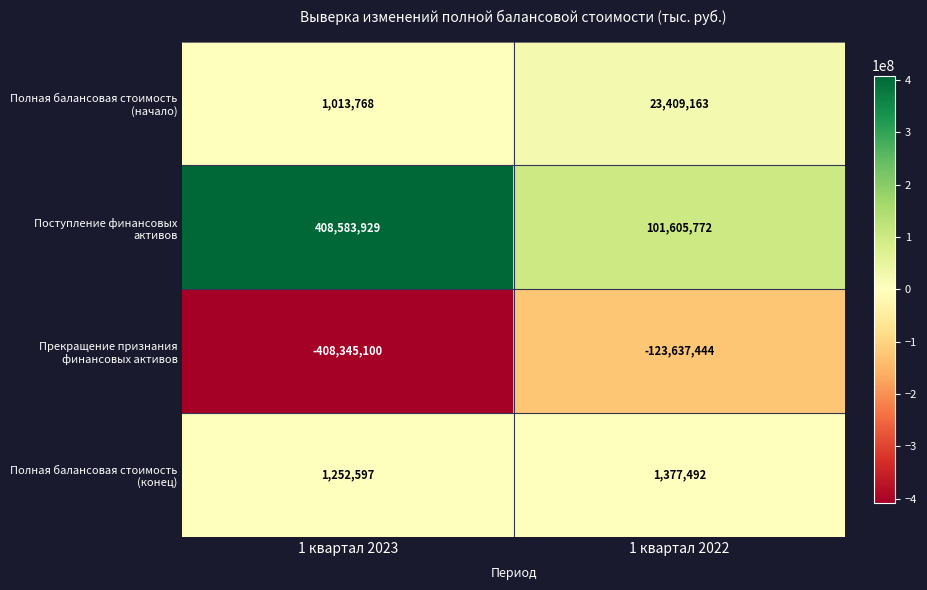

What is the sum of all Поступление финансовых активов values?

510189701